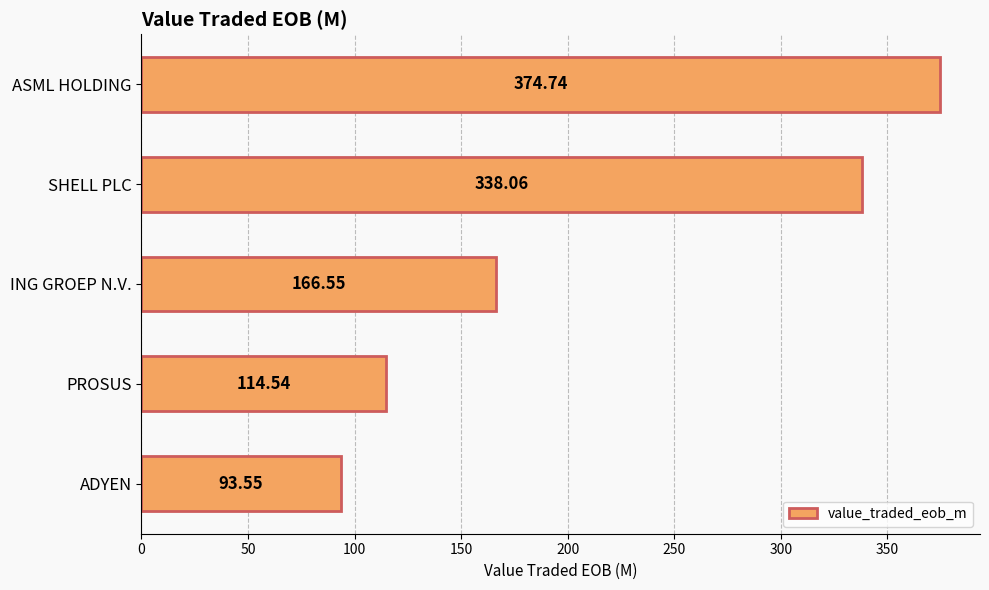

What is the sum of the values at ING GROEP N.V. and SHELL PLC?

504.6